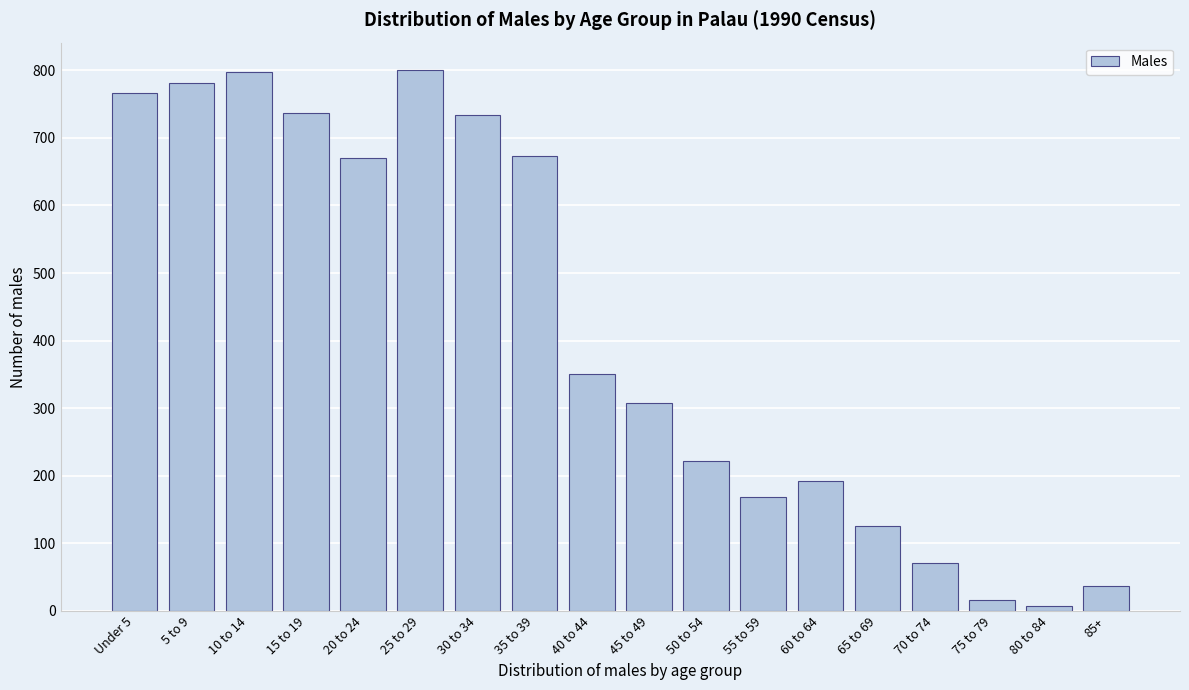

Is it true that the value at 65 to 69 is 126?

True